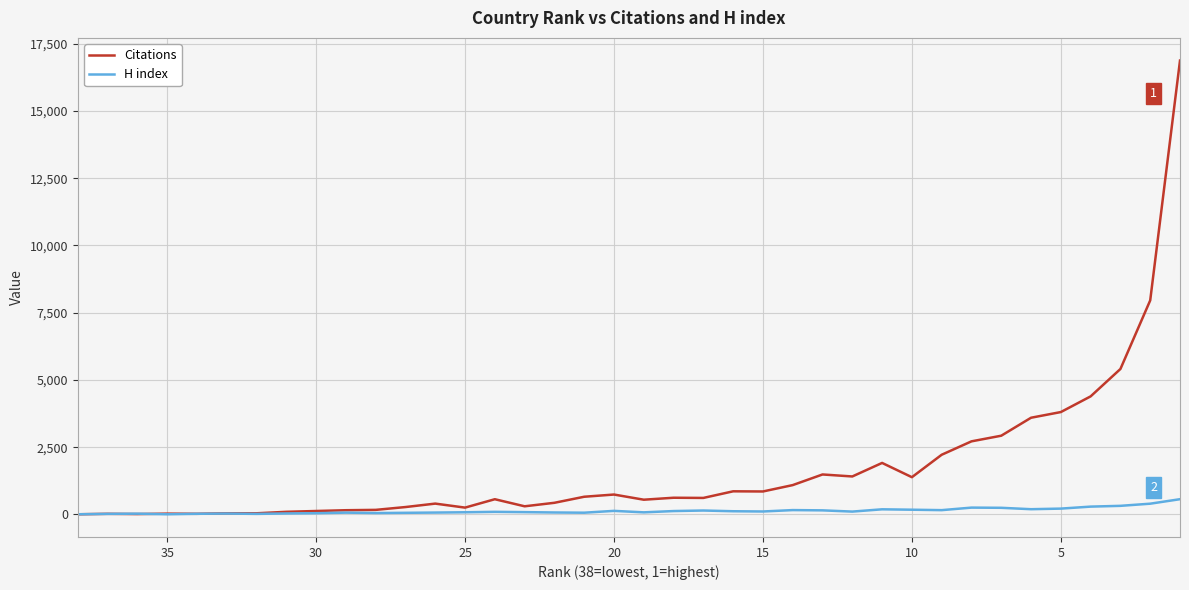

Which series has the largest range (max minus min)?

Citations